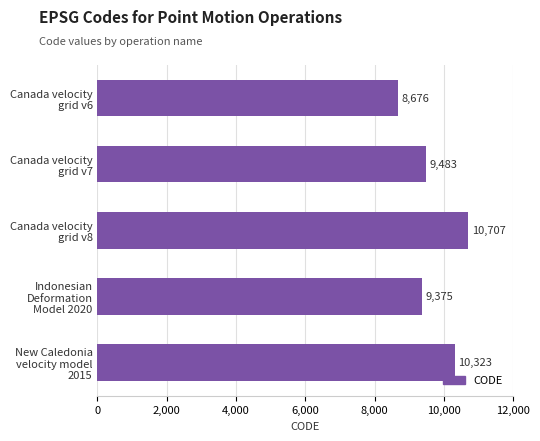

What is the difference between the maximum and minimum values?

2031